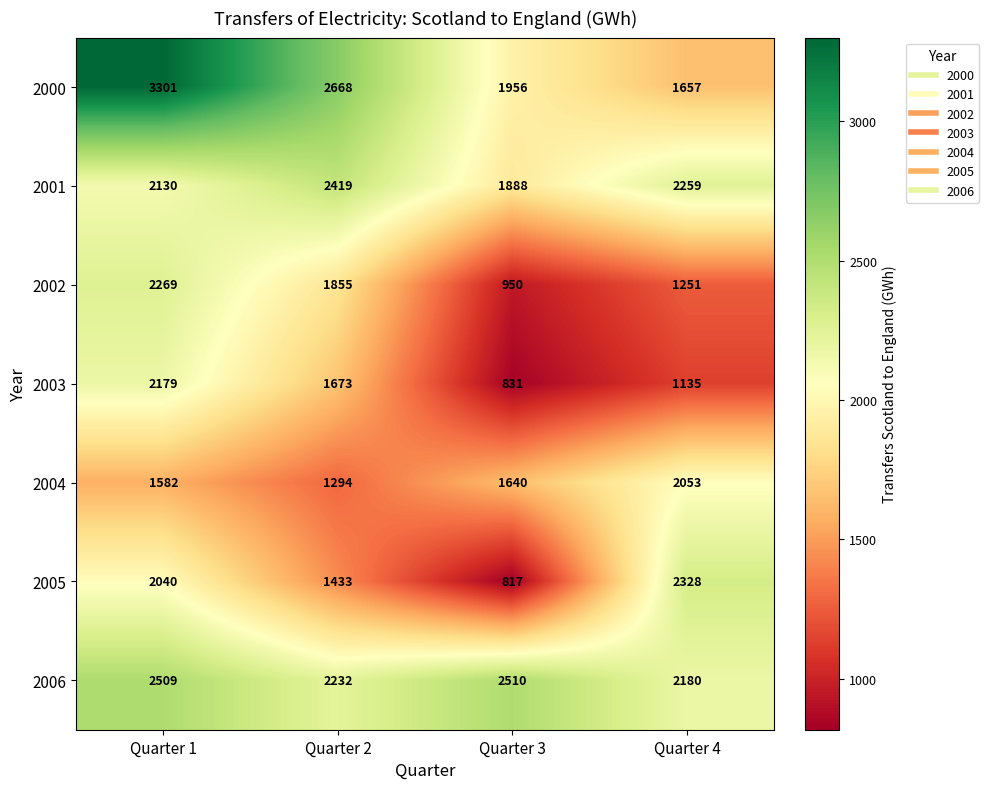

How many series are shown in this chart?

7